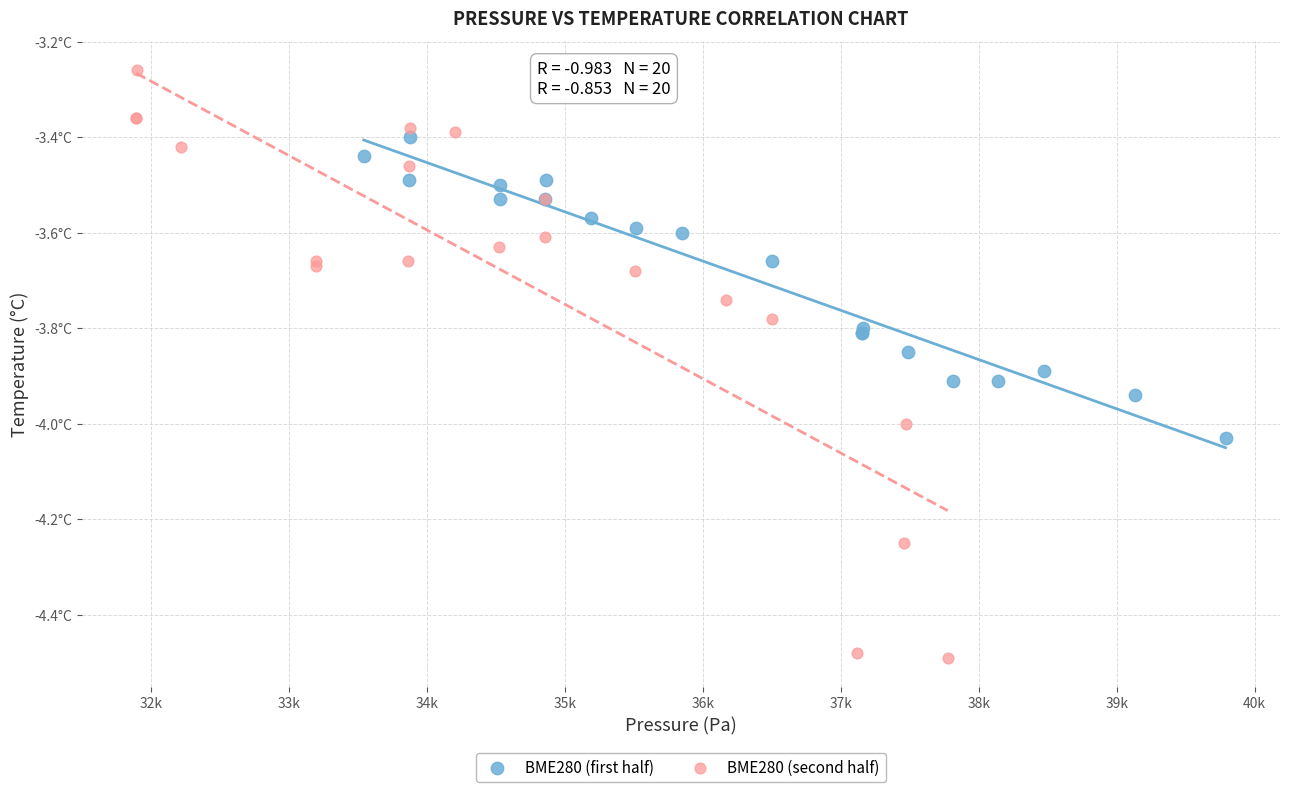

Which series contains the lowest Y value?

BME280 (second half)